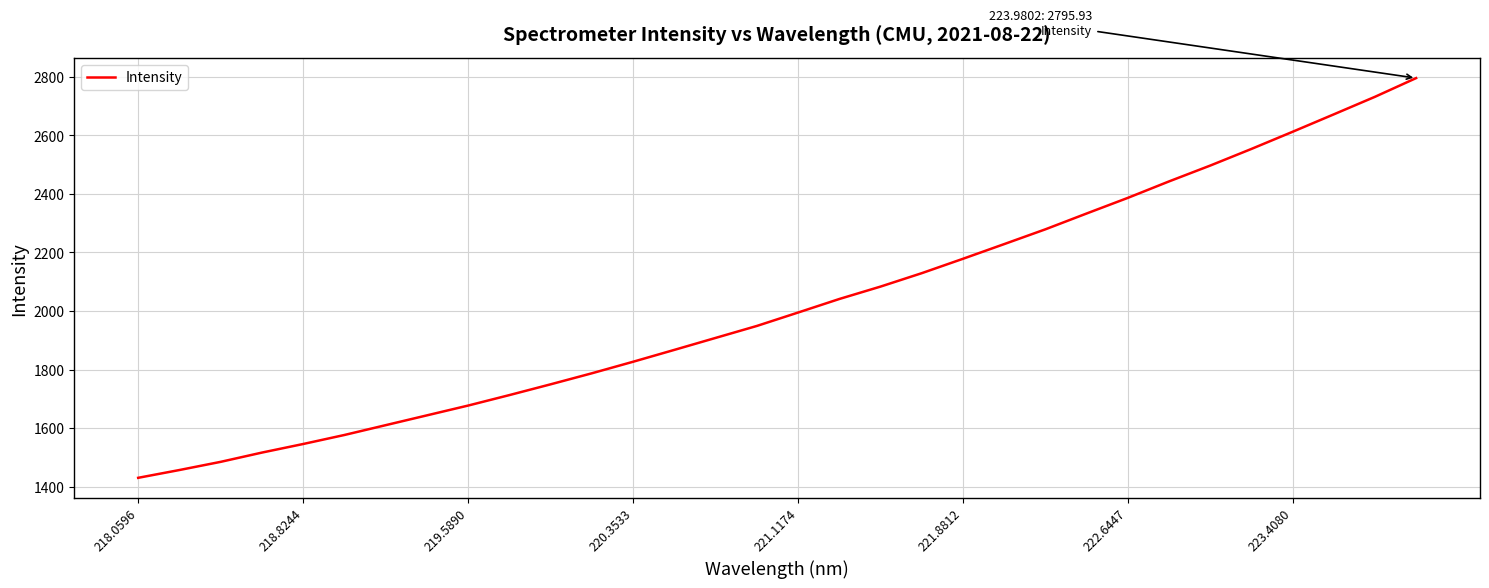

What is the minimum value shown in the chart?

1429.9